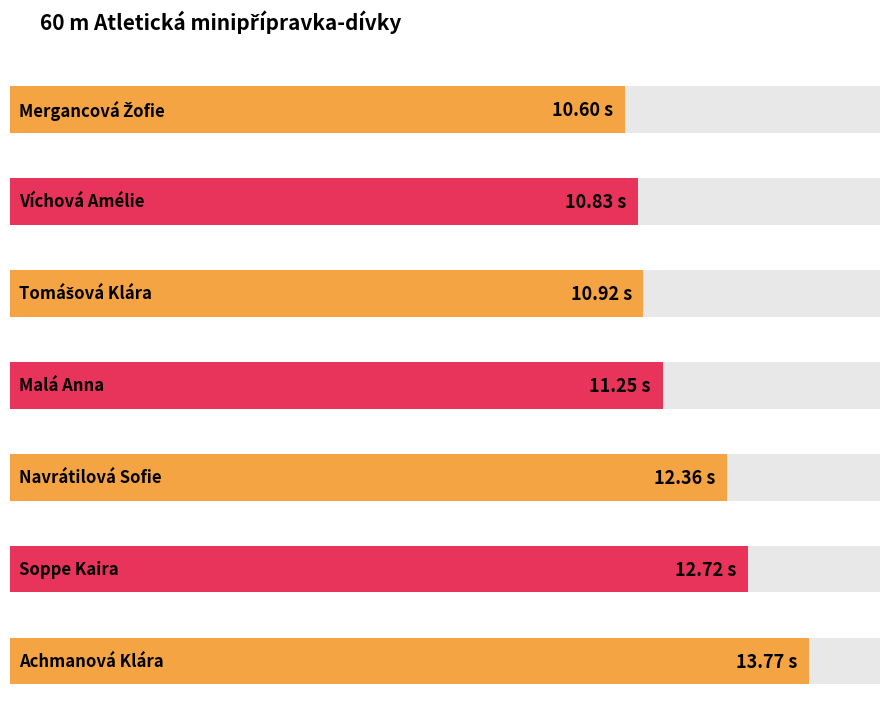

Is it true that the value at Tomášová Klára is 17.8?

False